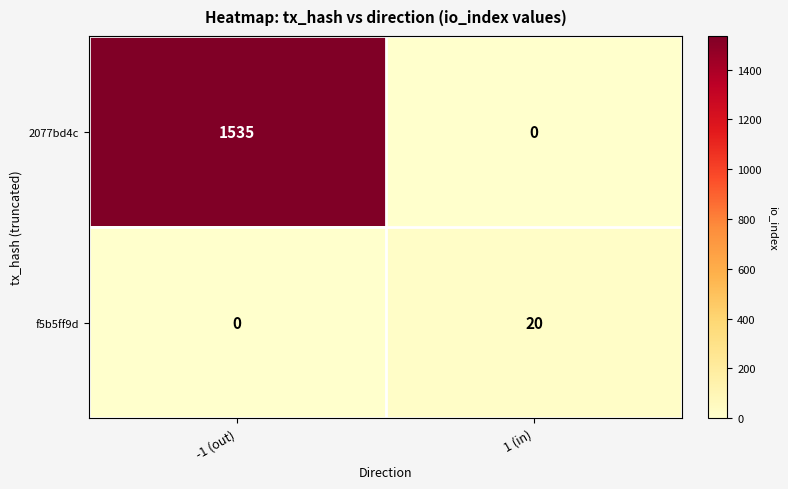

What is the sum of the f5b5ff9d values at -1 (out) and 1 (in)?

20